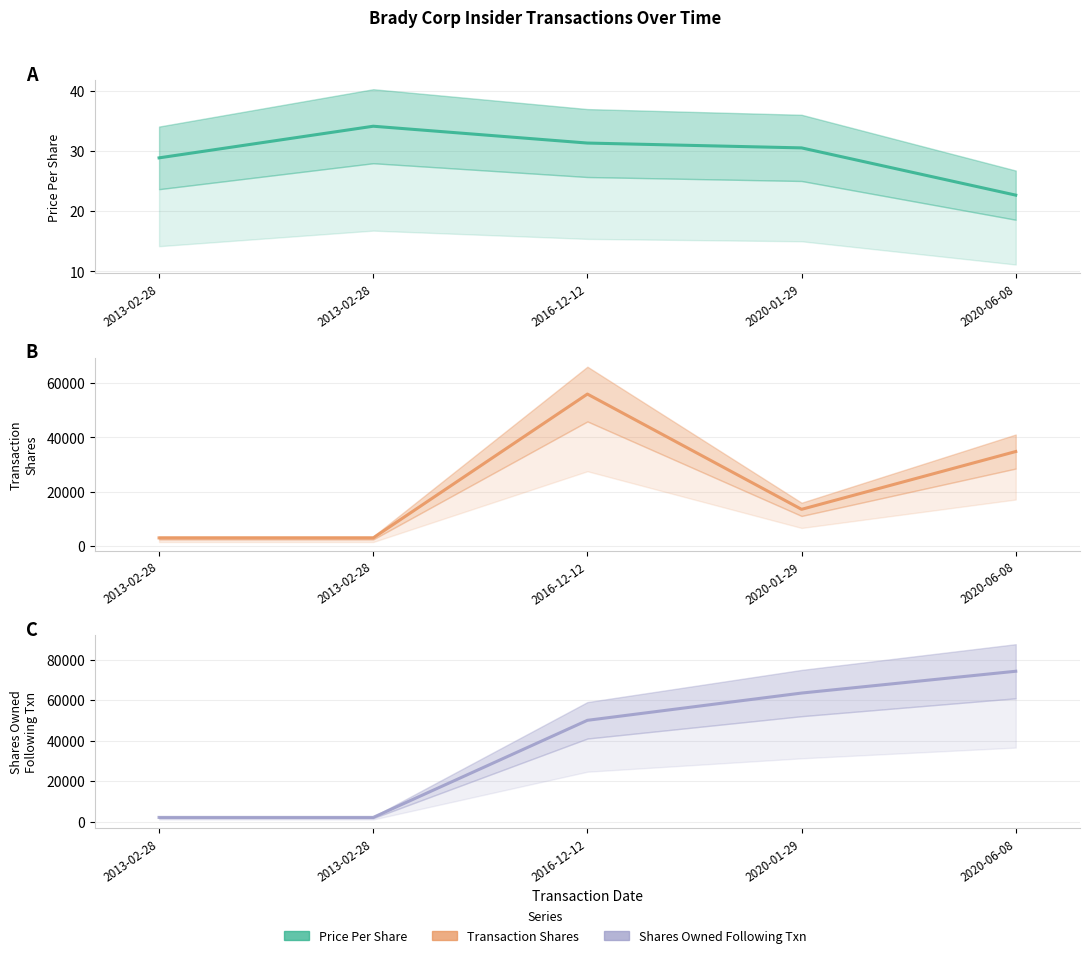

Is the value of sharesOwnedFollowingTransaction (line) at 2016-12-12 greater than the value of transactionPricePerShare (line) at 2020-01-29?

Yes